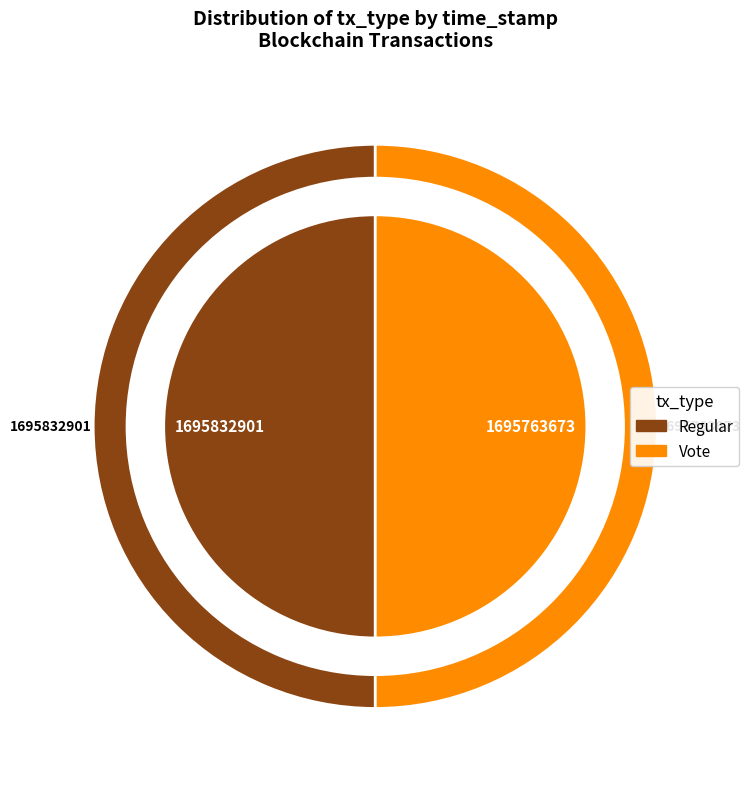

How many slices are in this pie chart?

2